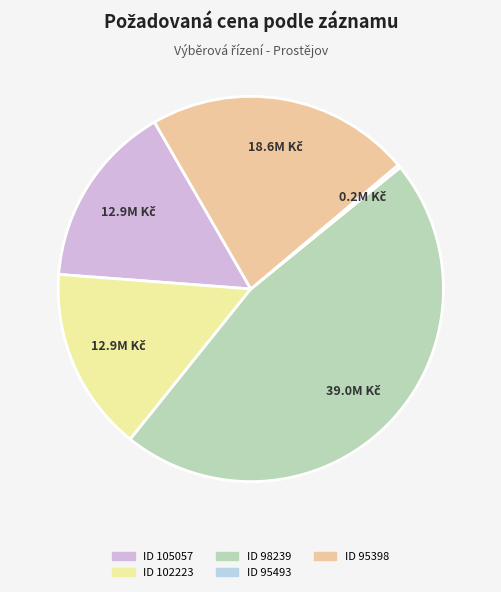

Which category has the biggest portion of the pie?

98239